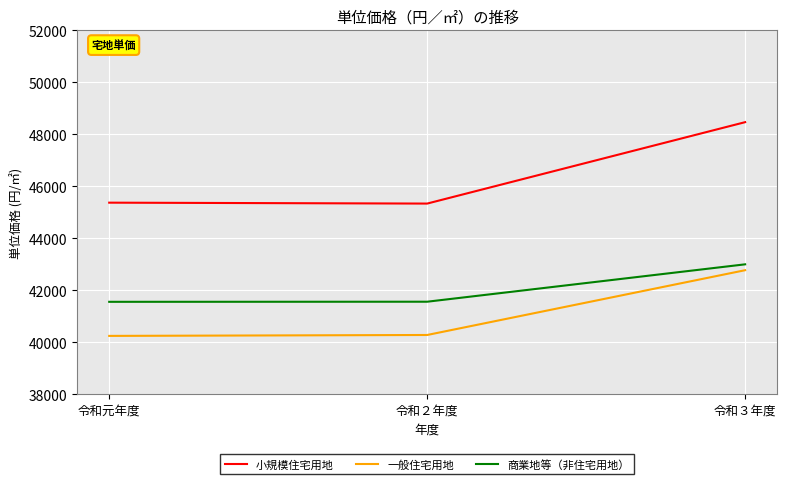

True or false: 一般住宅用地 has a value of 17925 at 令和元年度.

False